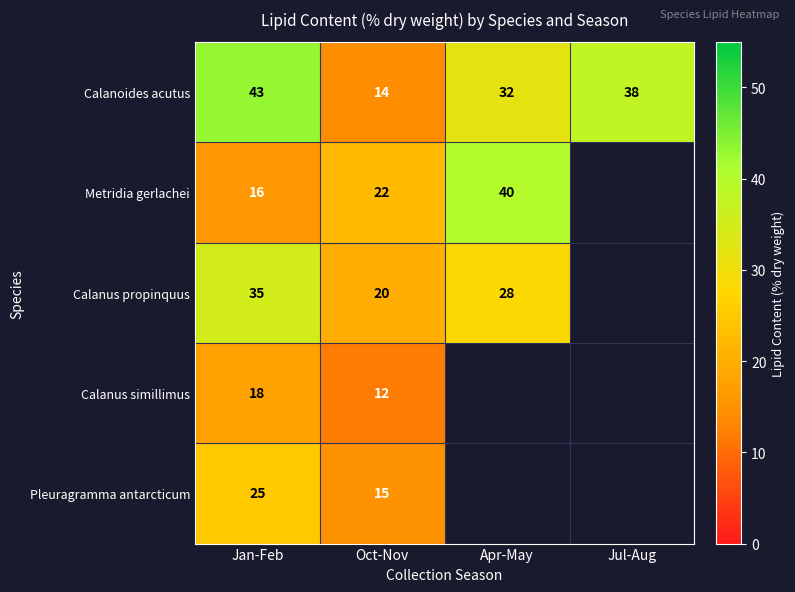

True or false: Pleuragramma antarcticum has a value of 25 at Jan-Feb.

True